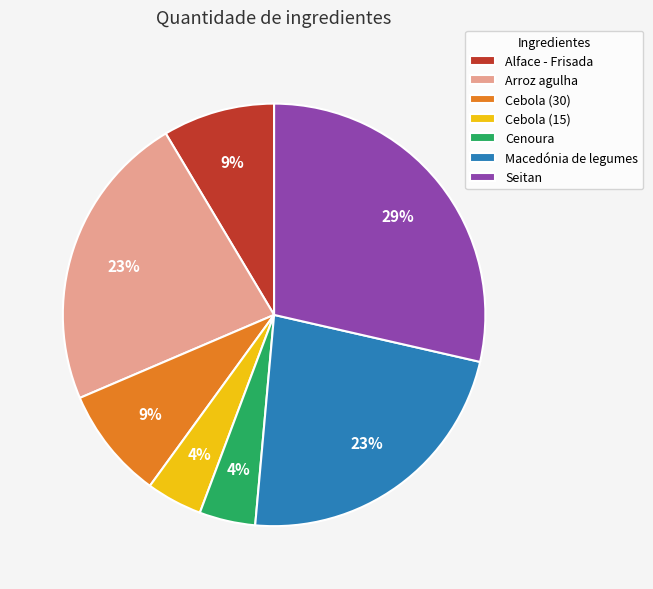

Approximately how many times larger is the value at Cenoura compared to Cebola (15)?

1.0